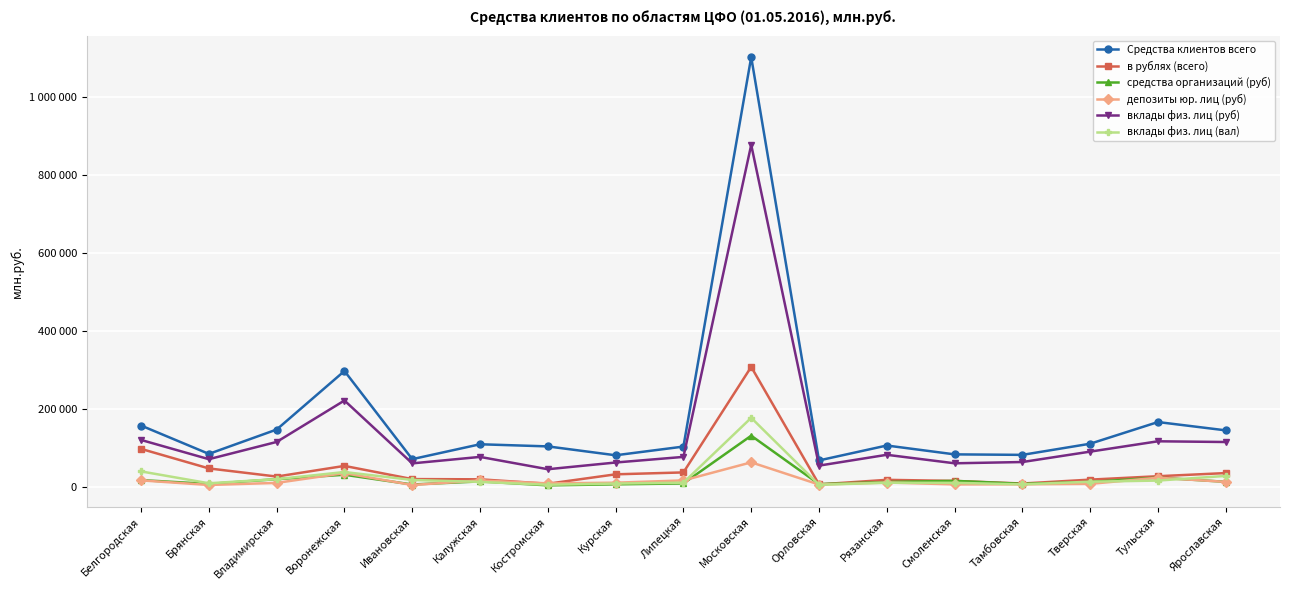

What are all the series names shown in the legend?

Средства клиентов всего, в рублях (всего), средства организаций (руб), депозиты юр. лиц (руб), вклады физ. лиц (руб), вклады физ. лиц (вал)